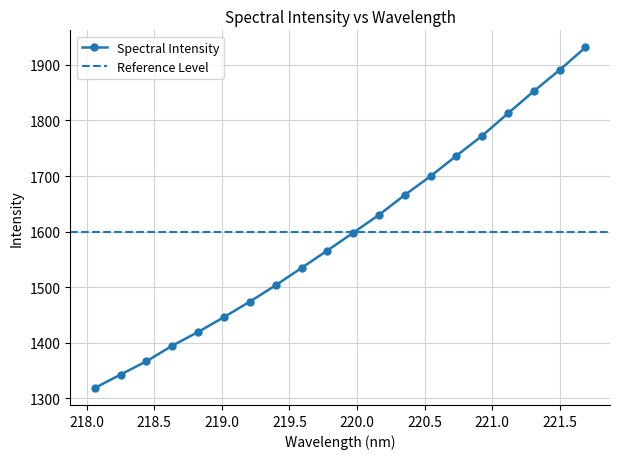

Reading left to right, transcribe all the data shown in this chart.

1318.8	1342.9	1366.8	1394.8	1419.5	1446.2	1474.0	1503.4	1534.6	1566.0	1597.9	1630.1	1666.0	1699.8	1736.6	1772.7	1812.9	1852.8	1890.9	1931.6